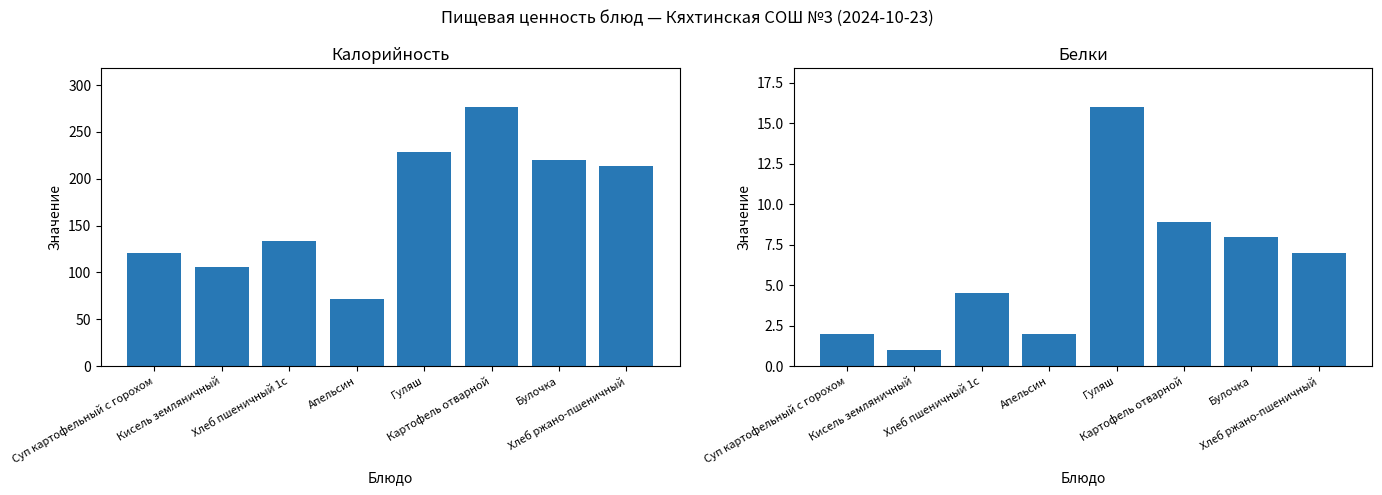

What is the label of the 1st bar from the right?

Хлеб ржано-пшеничный